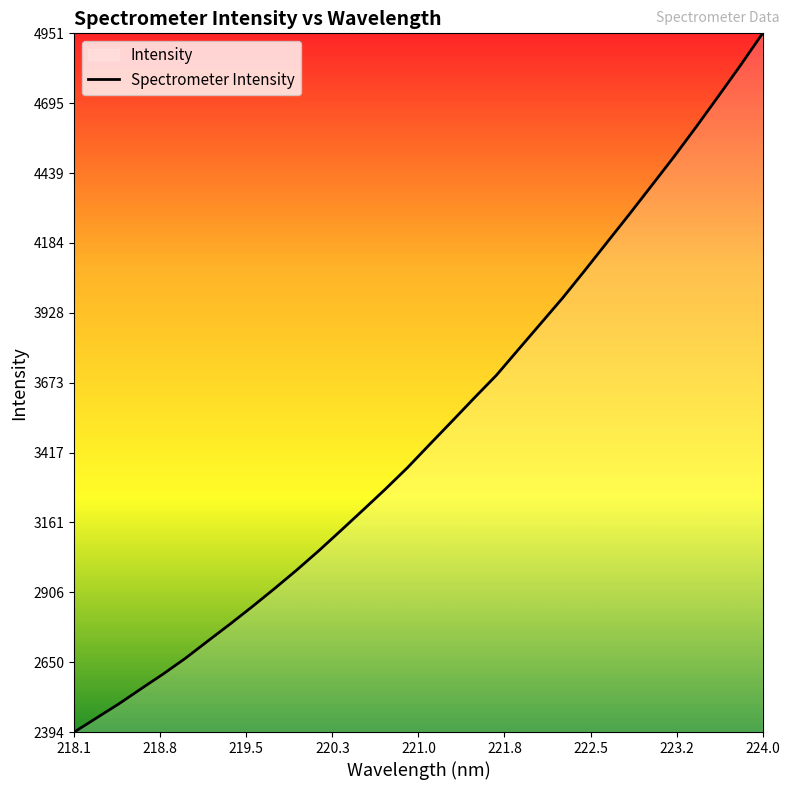

The value at 218.1 is 2394.5. True or false?

True